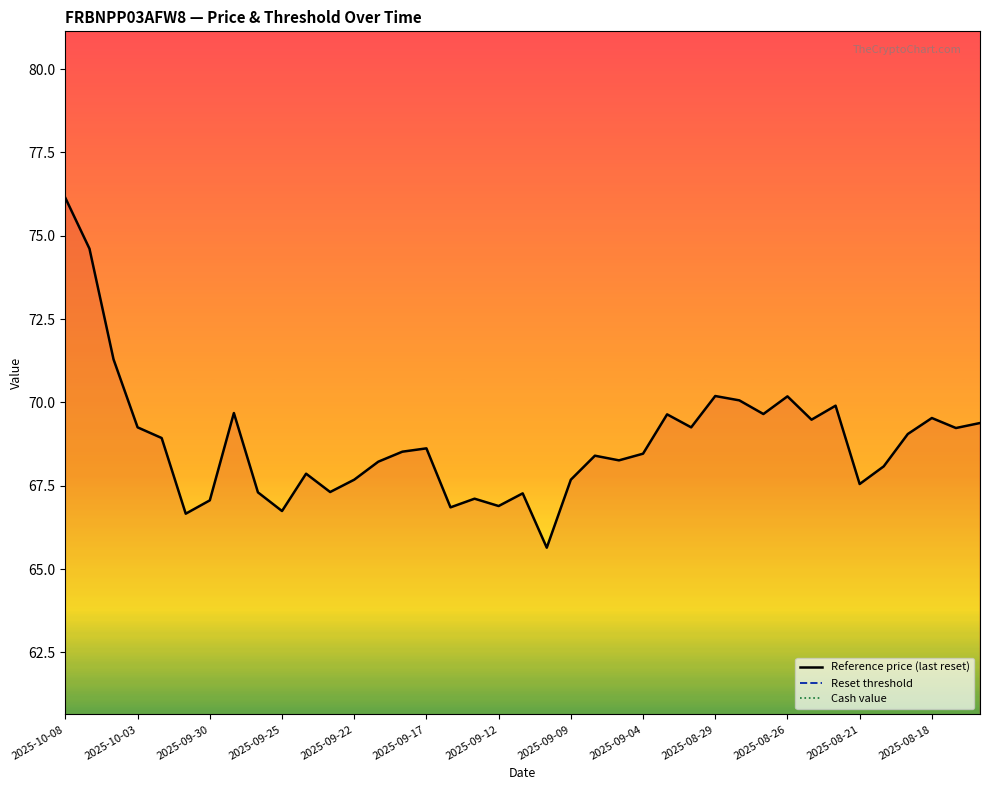

The value of Reference price (last reset) at 34 is 94.7. True or false?

False